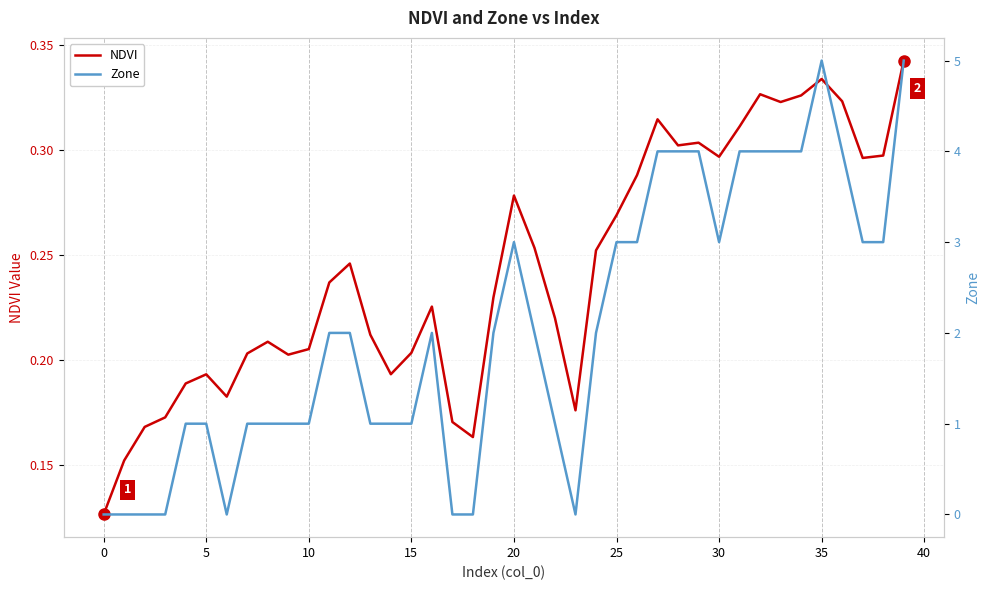

Which series has the widest spread of values?

Zone